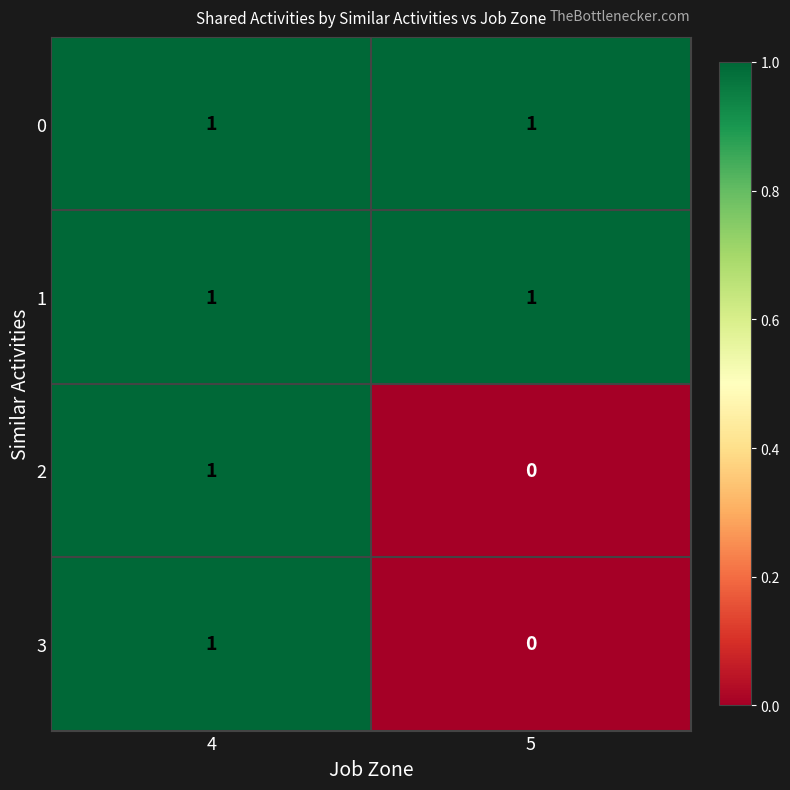

Reading left to right, list all the values displayed in this chart.

0: 4=1	5=1
1: 4=1	5=1
2: 4=1	5=0
3: 4=1	5=0